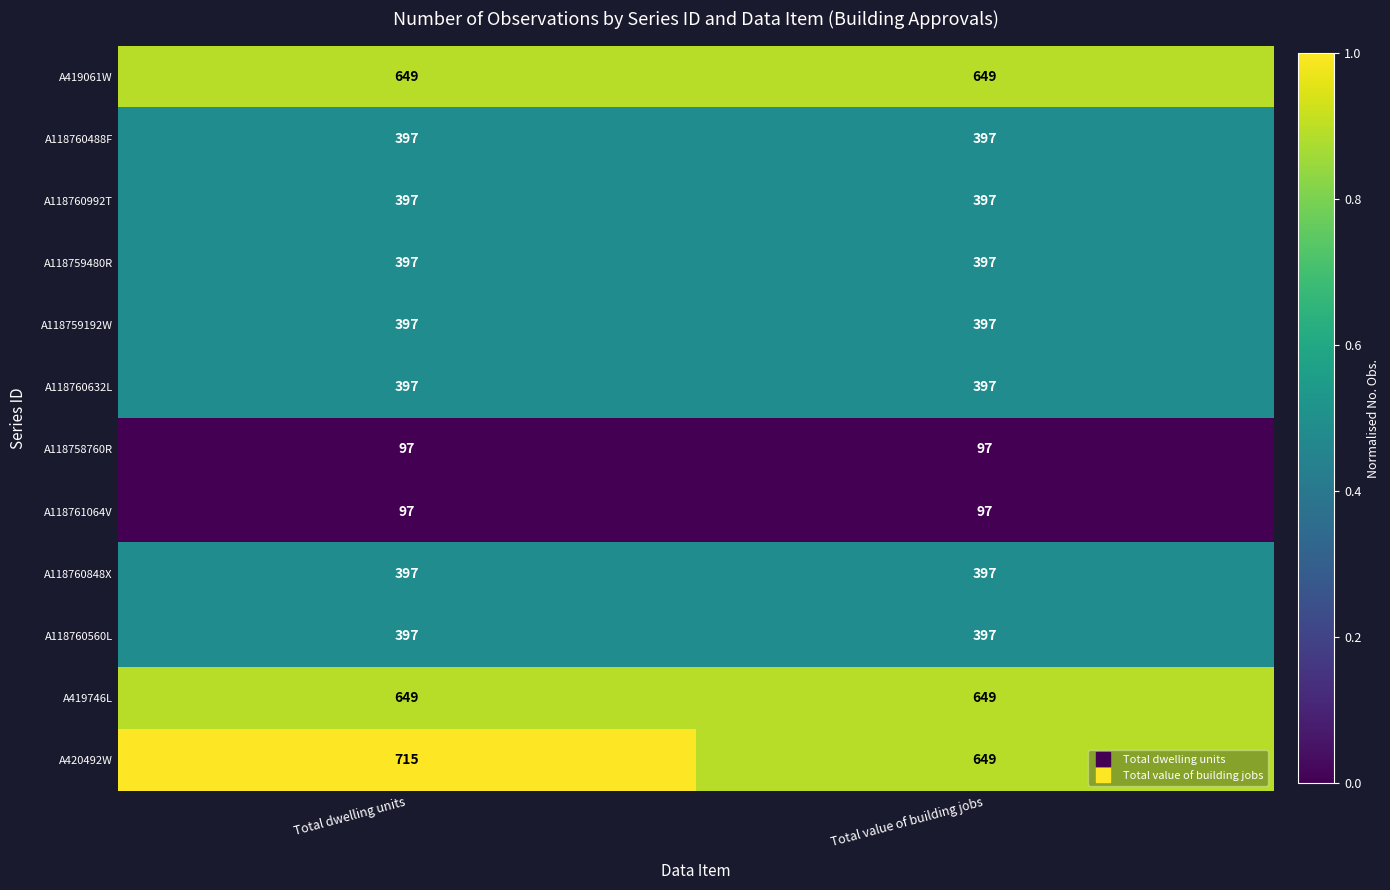

What is the sum of all A118759192W values?

794